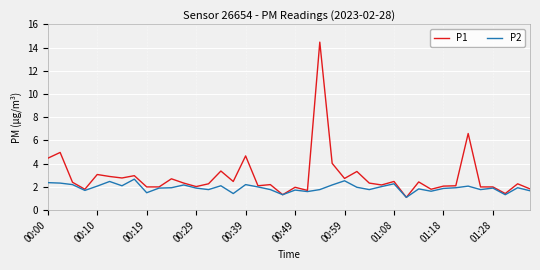

What is the minimum value shown in the chart?

1.1